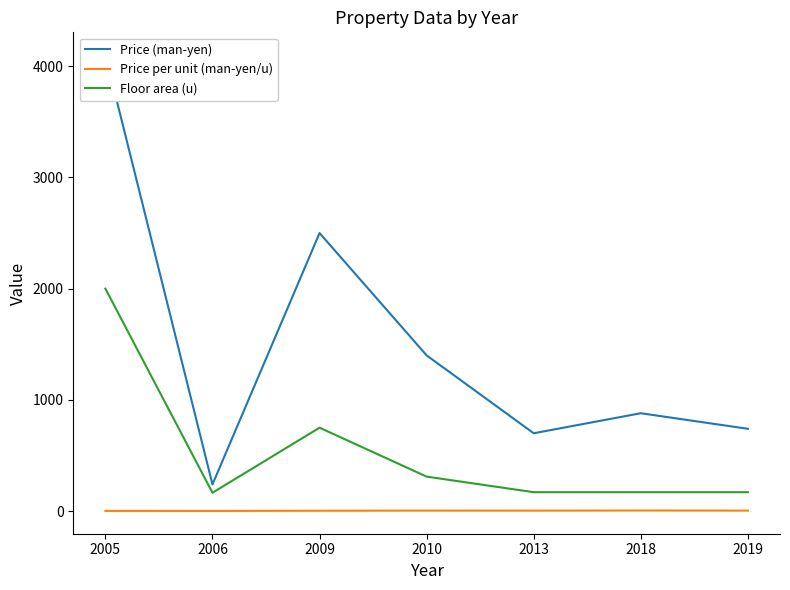

What is the total value across all series at 2006?

406.5